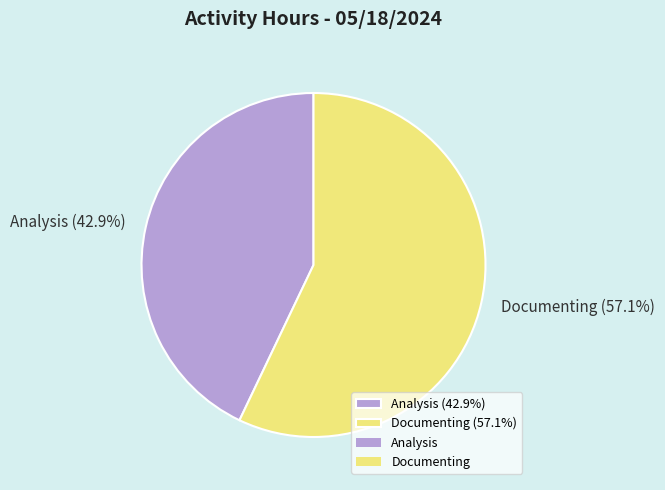

To the nearest percent, what is the difference between the Analysis and Documenting slice percentages?

14%